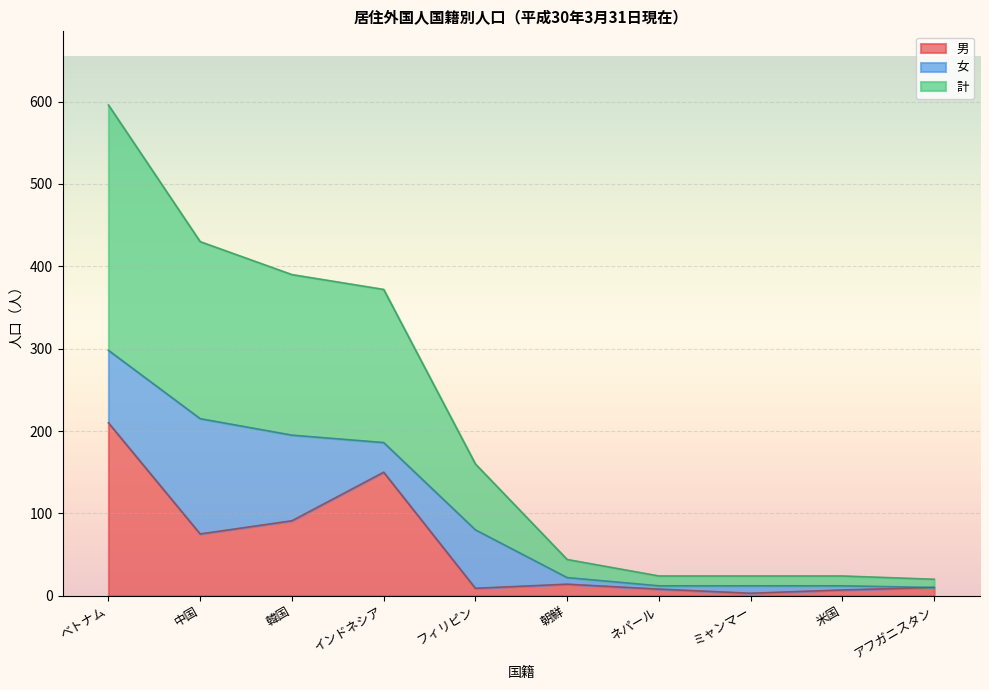

What are all the series names shown in the legend?

男, 女, 計